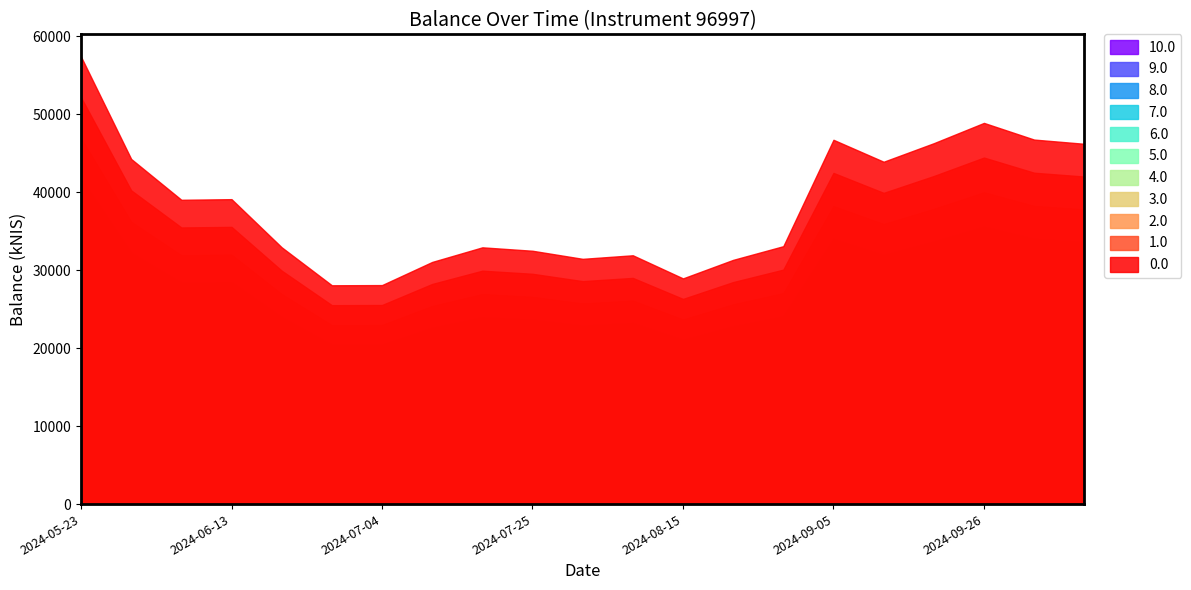

At which label is the value closest to 42699?

2024-09-12